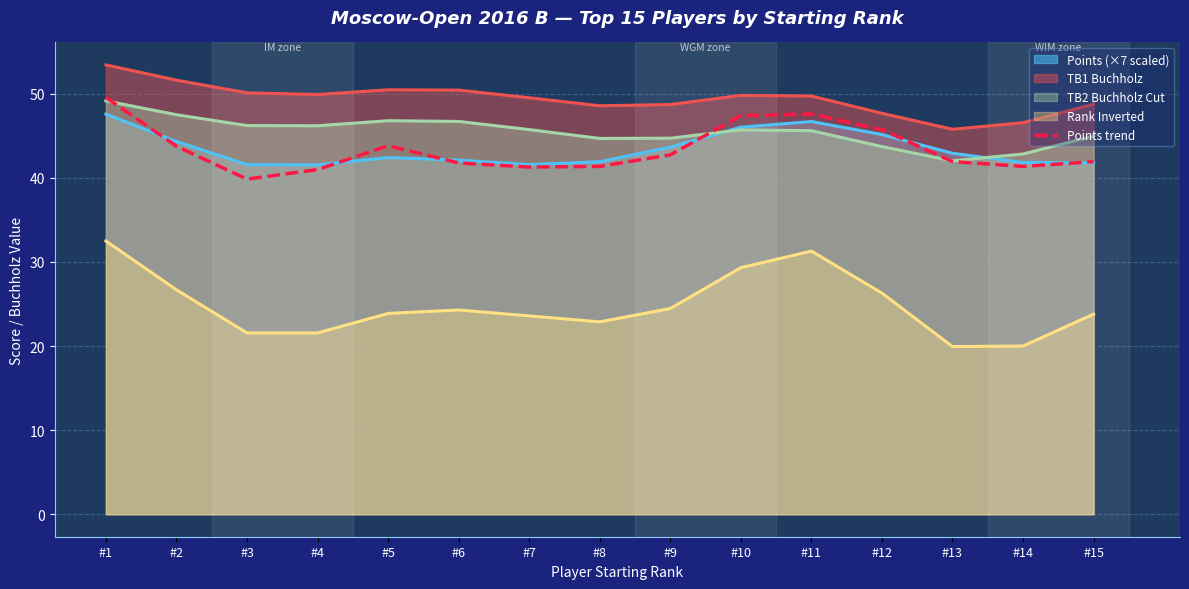

The value of Points trend at #5 is 43.8. True or false?

True